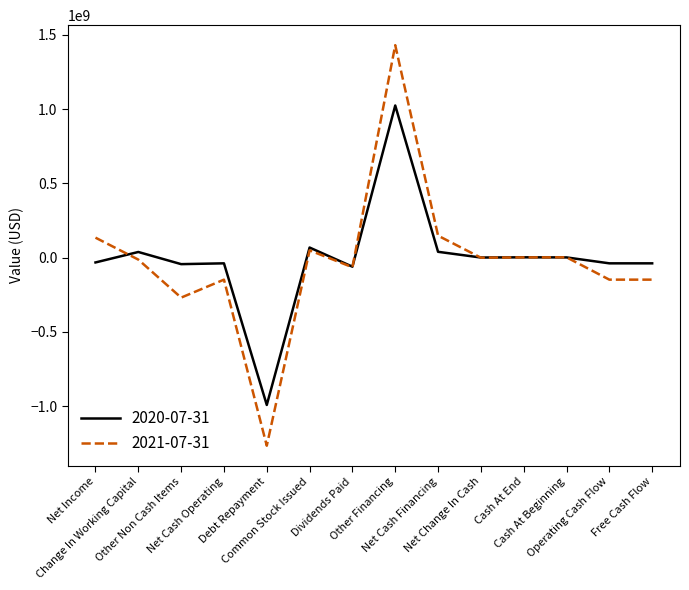

What is the smallest value displayed?

-1265920000